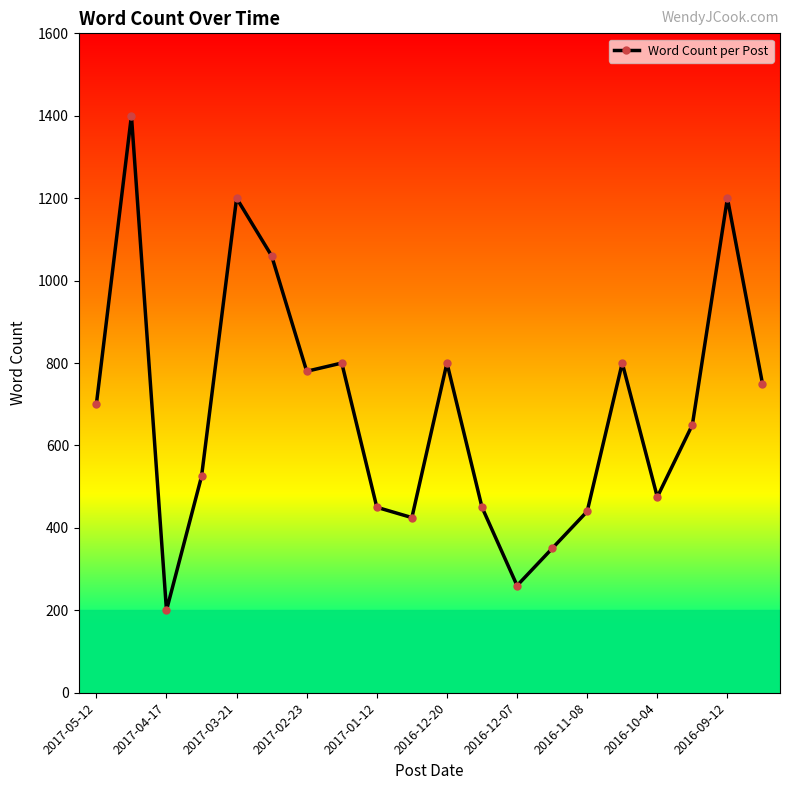

What is the difference between the second highest and minimum values?

1000